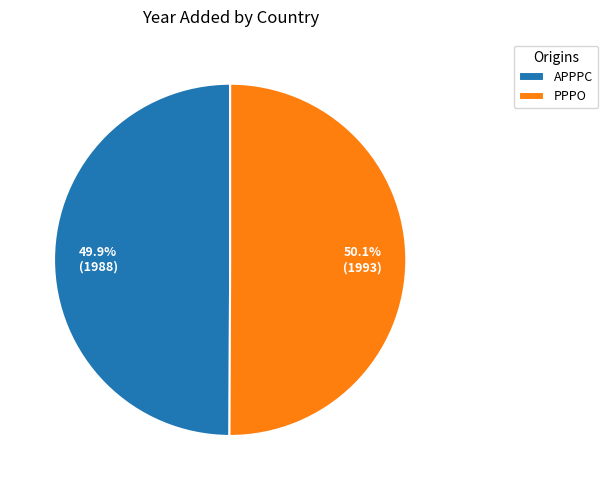

Approximately how many times larger is the value at PPPO compared to APPPC?

1.0